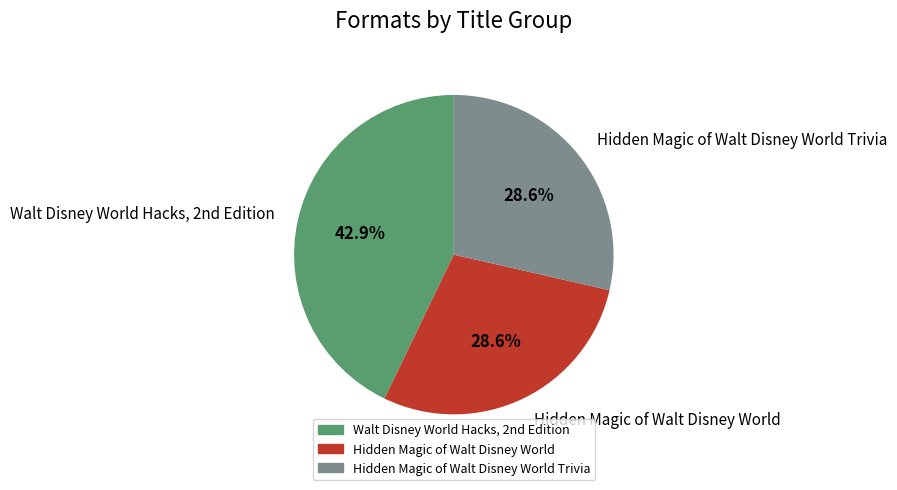

How many segments does this pie chart have?

3